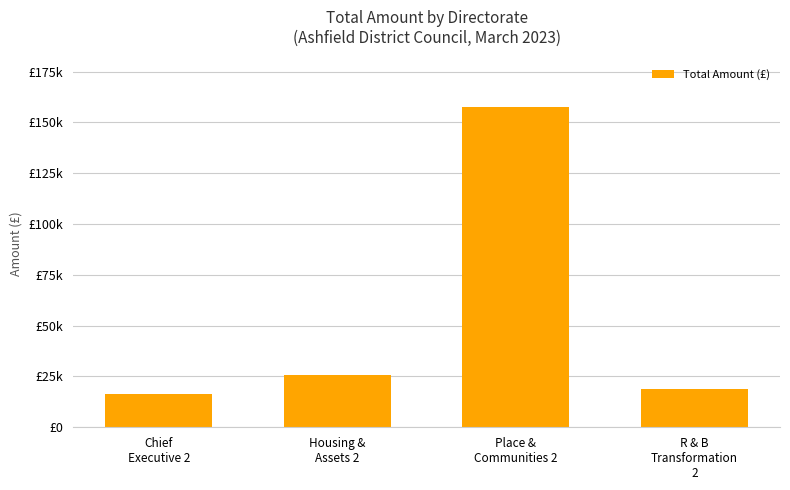

Does the chart contain any negative values?

No